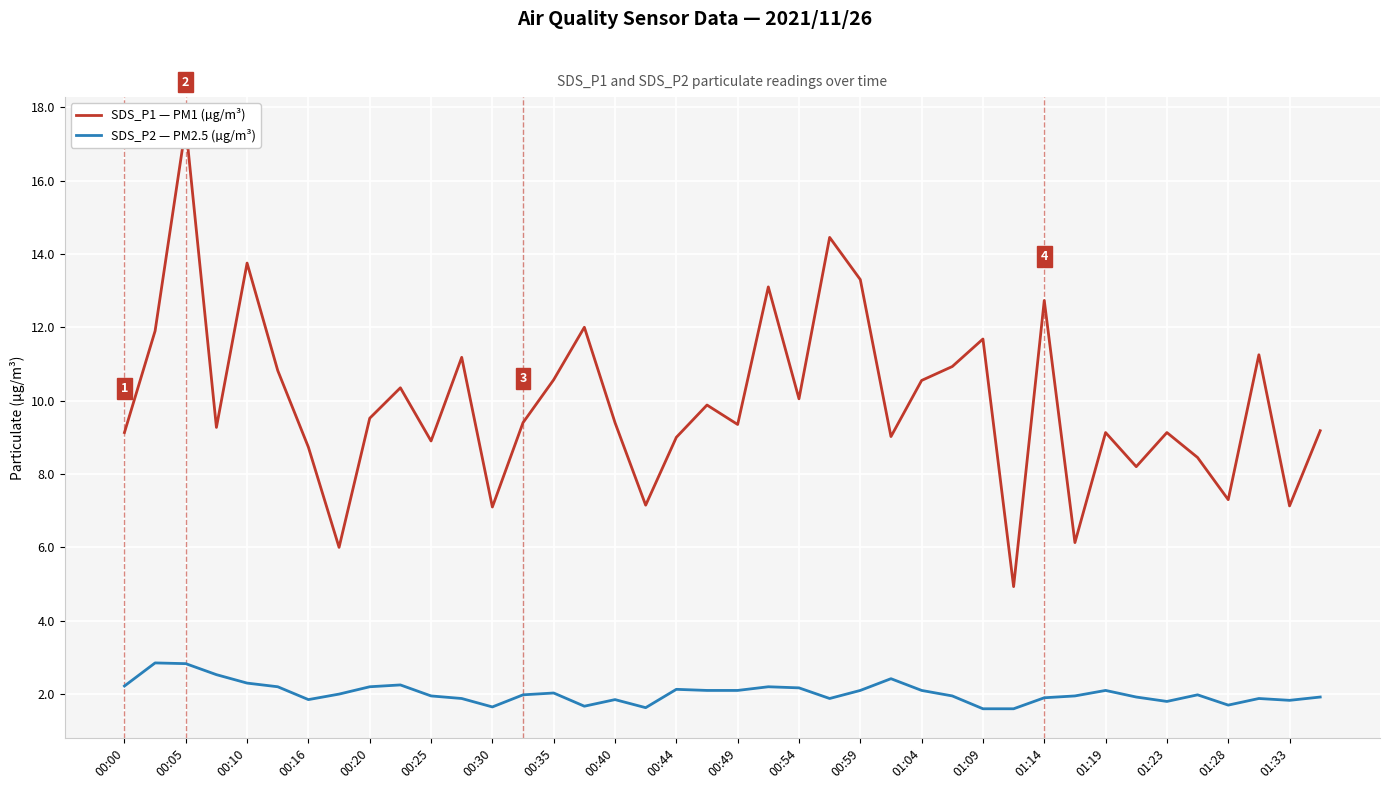

What is the maximum value for SDS_P2 — PM2.5 (µg/m³)?

2.9